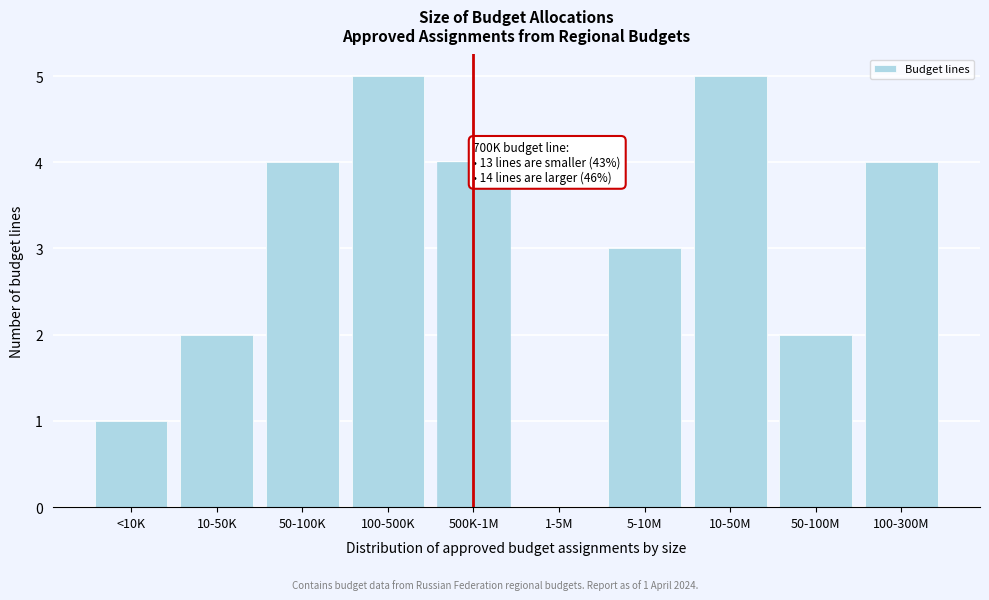

Reading right to left, transcribe all the data shown in this chart.

100-300M=4	50-100M=2	10-50M=5	5-10M=3	1-5M=0	500K-1M=4	100-500K=5	50-100K=4	10-50K=2	<10K=1